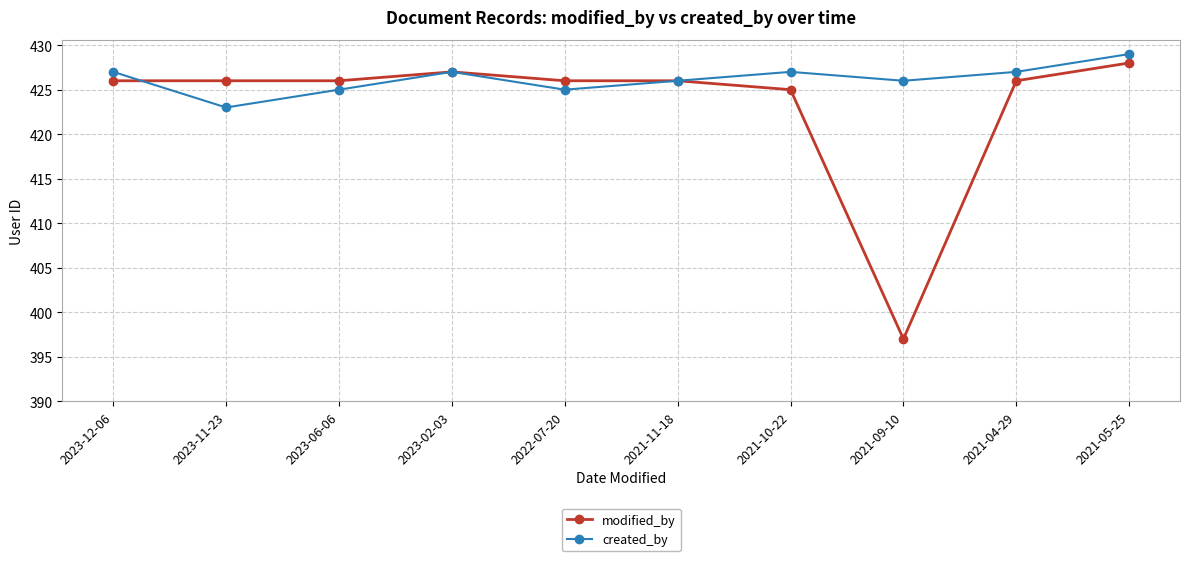

At which category is the sum across all series the highest?

2021-05-25